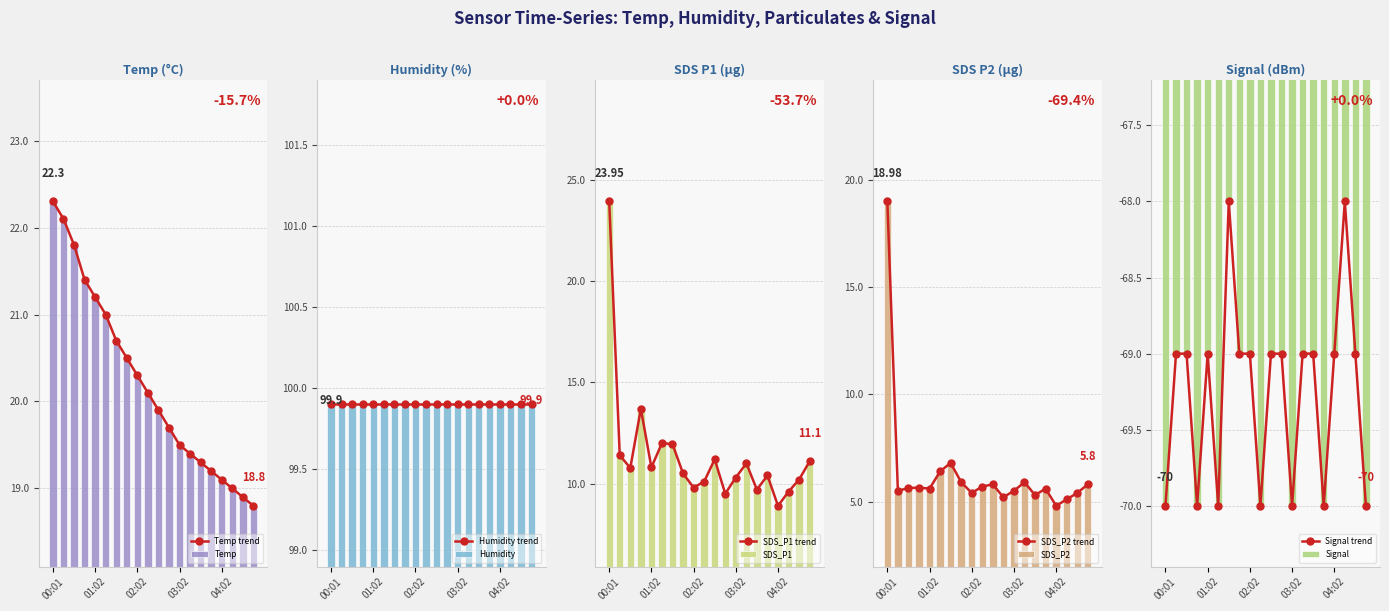

What is the average value of the SDS_P1 series?

11.3